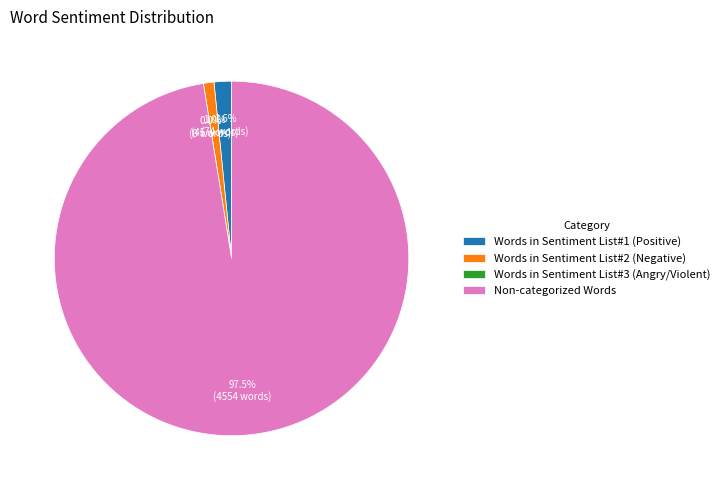

What is the ratio of the value at Words in Sentiment List#2 (Negative) to the value at Words in Sentiment List#1 (Positive)?

0.6